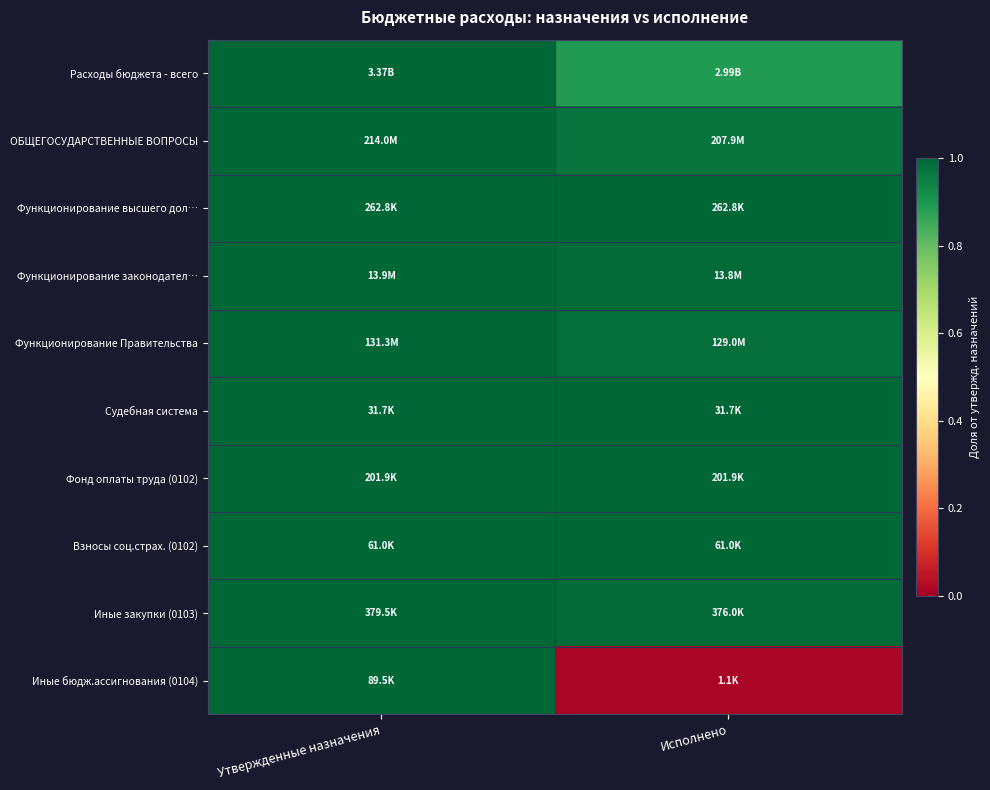

Reading left to right, what are all the values shown in this chart?

Расходы бюджета - всего: Утвержденные назначения=1.0	Исполнено=0.9
ОБЩЕГОСУДАРСТВЕННЫЕ ВОПРОСЫ: Утвержденные назначения=1.0	Исполнено=1.0
Функционирование высшего дол…: Утвержденные назначения=1.0	Исполнено=1.0
Функционирование законодател…: Утвержденные назначения=1.0	Исполнено=1.0
Функционирование Правительства: Утвержденные назначения=1.0	Исполнено=1.0
Судебная система: Утвержденные назначения=1.0	Исполнено=1.0
Фонд оплаты труда (0102): Утвержденные назначения=1.0	Исполнено=1.0
Взносы соц.страх. (0102): Утвержденные назначения=1.0	Исполнено=1.0
Иные закупки (0103): Утвержденные назначения=1.0	Исполнено=1.0
Иные бюдж.ассигнования (0104): Утвержденные назначения=1.0	Исполнено=0.0